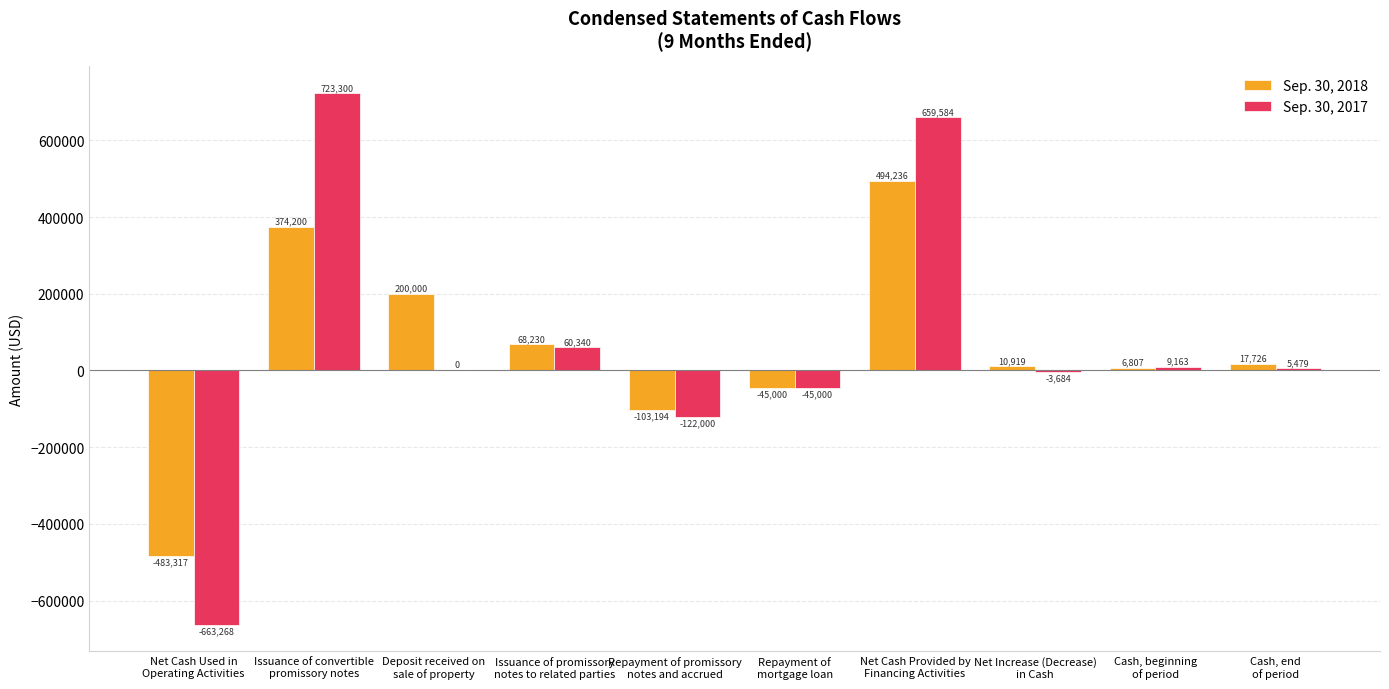

Reading left to right, list all the values displayed in this chart.

Sep. 30, 2018: -483317	374200	200000	68230	-103194	-45000	494236	10919	6807	17726
Sep. 30, 2017: -663268	723300	0	60340	-122000	-45000	659584	-3684	9163	5479